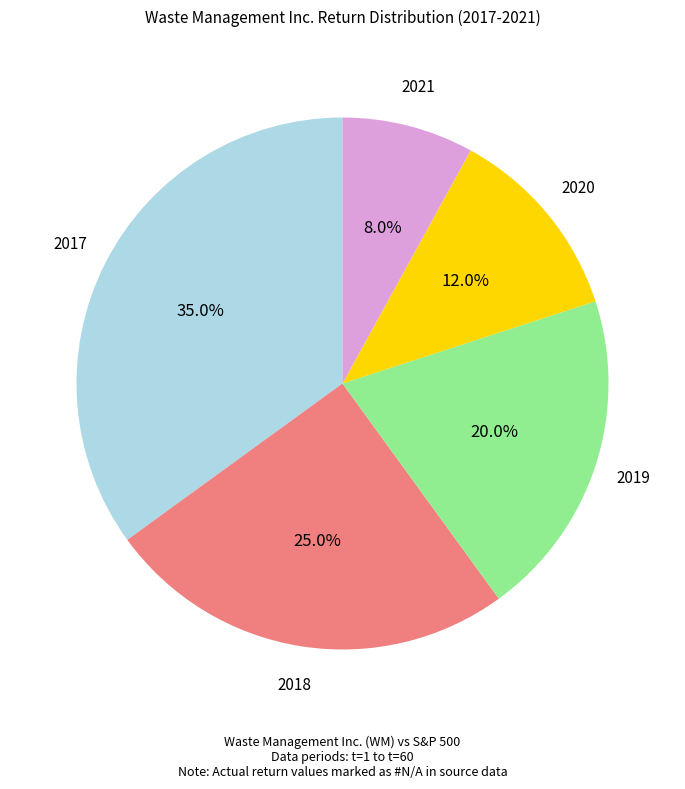

How many segments does this pie chart have?

5